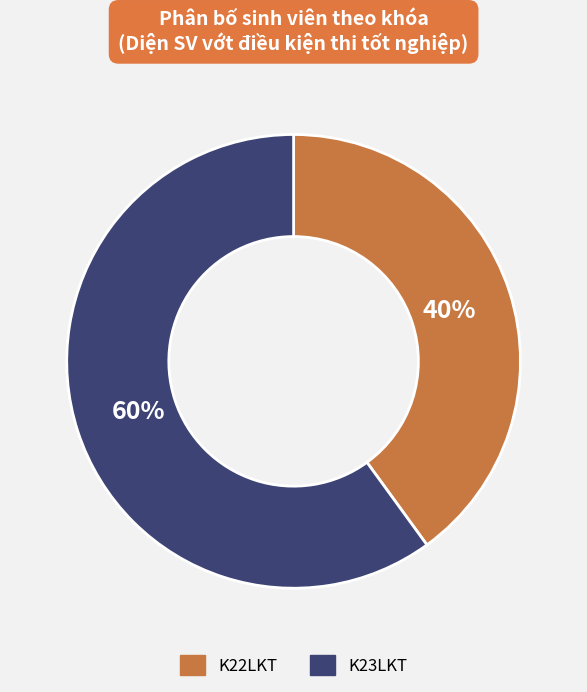

Is it true that K23LKT is 60% of the pie?

True